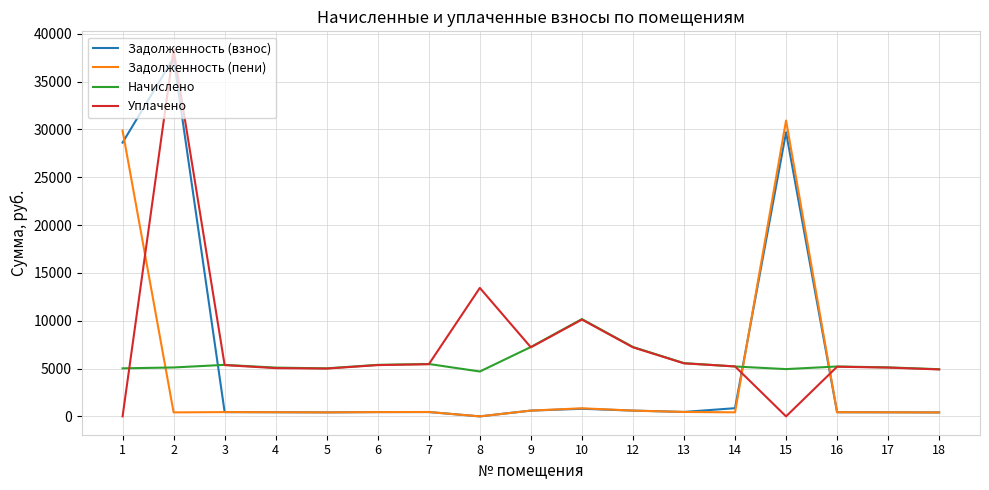

List the series in order of their peak value, highest first.

Уплачено, Задолженность (взнос), Задолженность (пени), Начислено